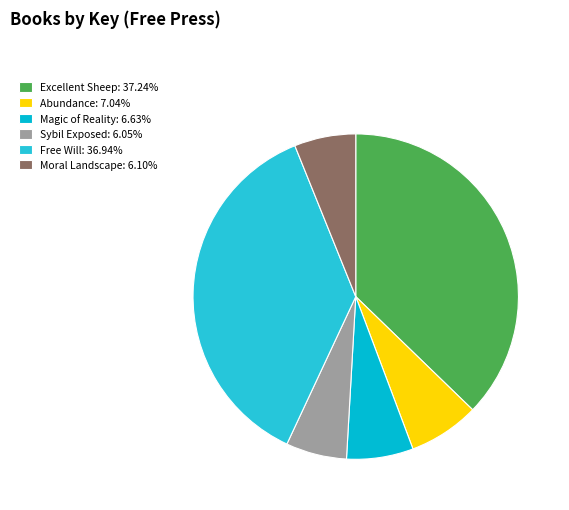

Does Sybil Exposed represent more than half of the total?

No